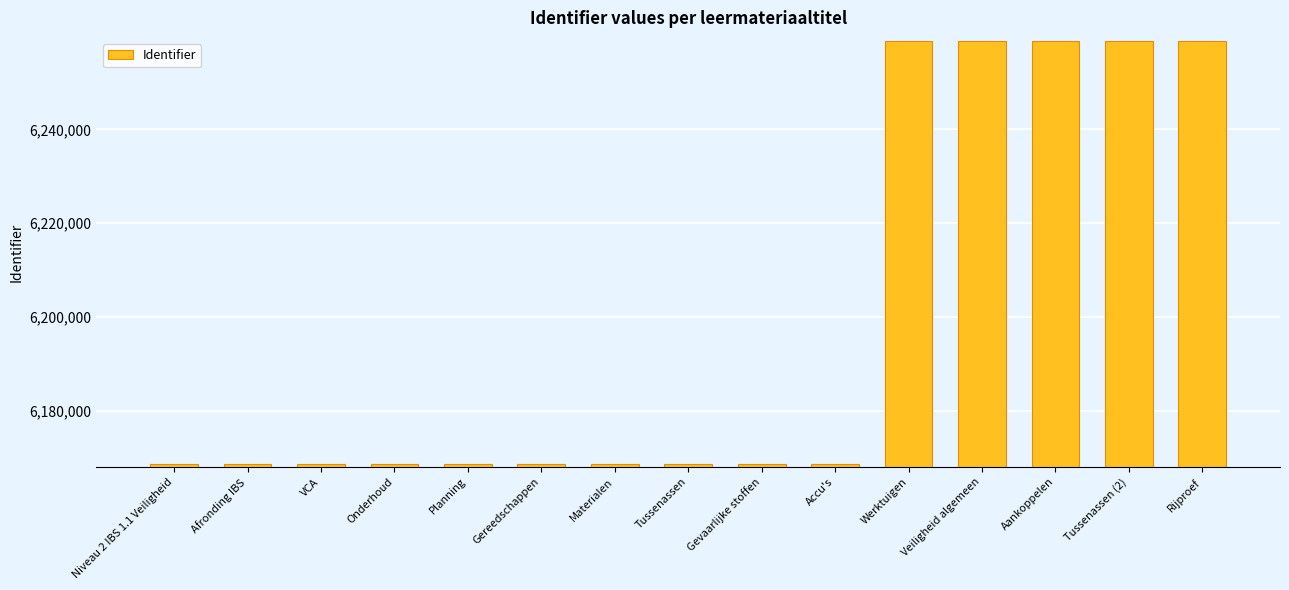

What is the sum of the values at Gevaarlijke stoffen and Tussenassen (2)?

12427604